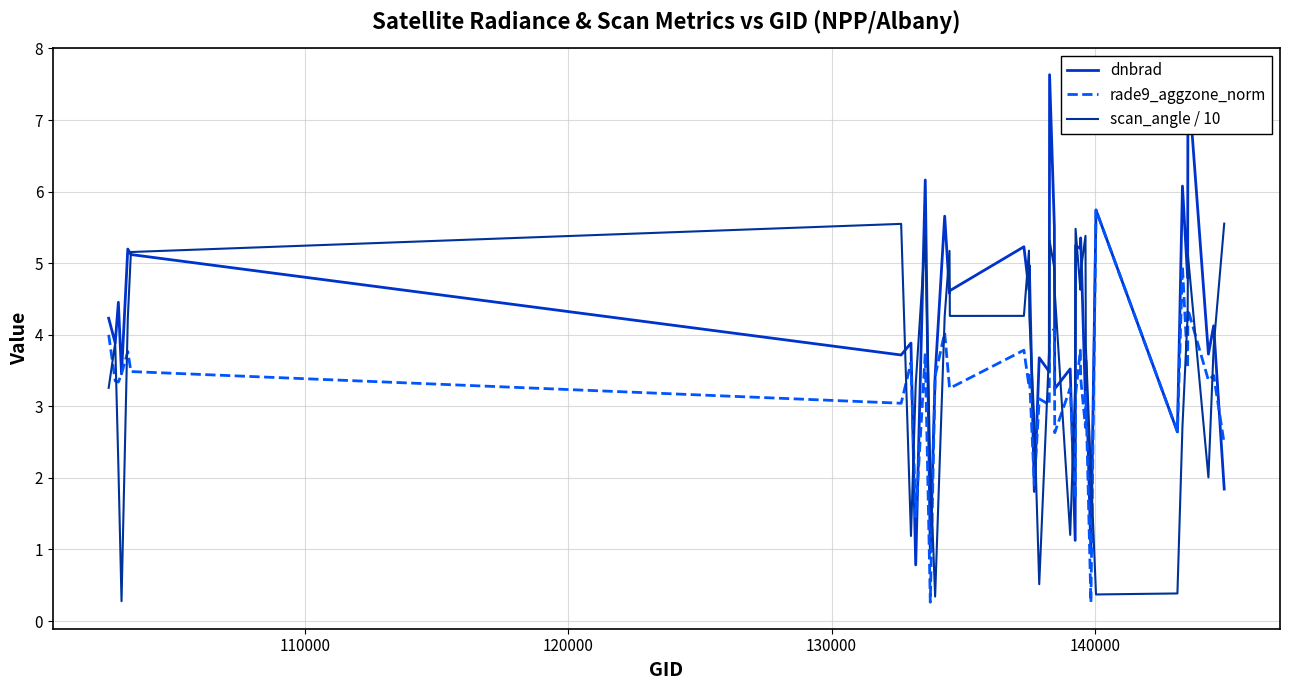

What is the minimum value shown in the chart?

0.3